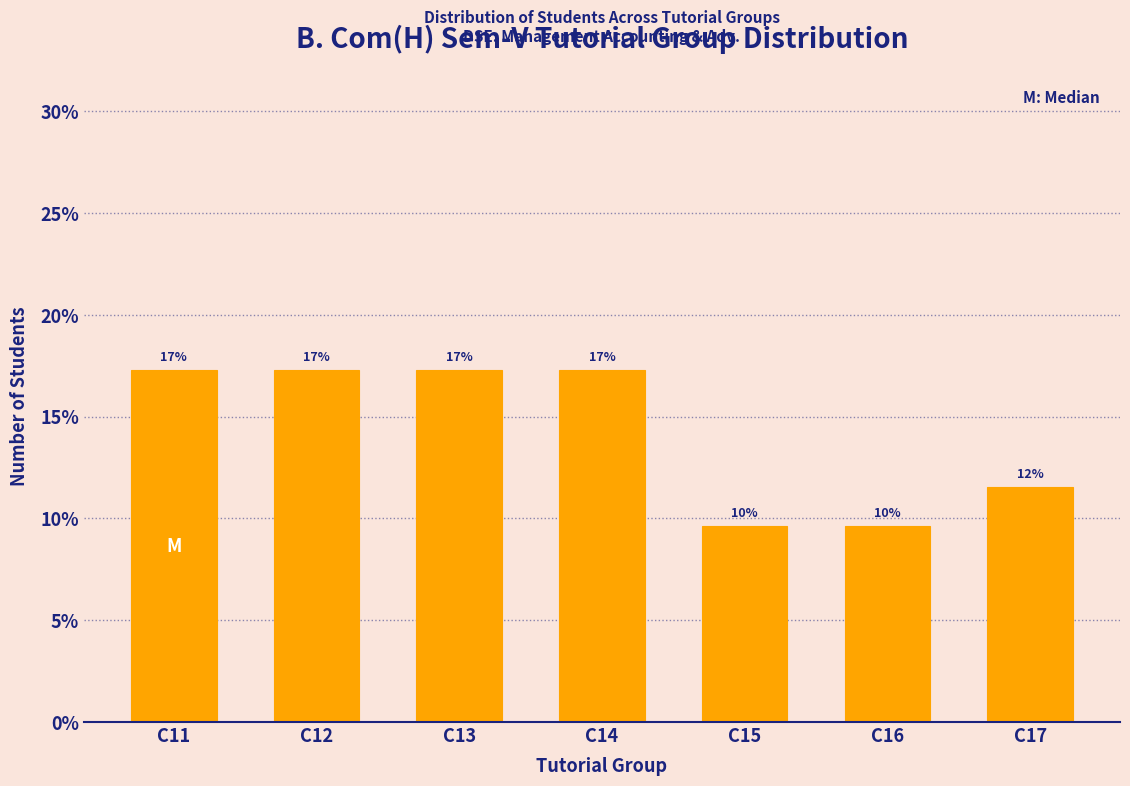

How many bars are there in total?

7